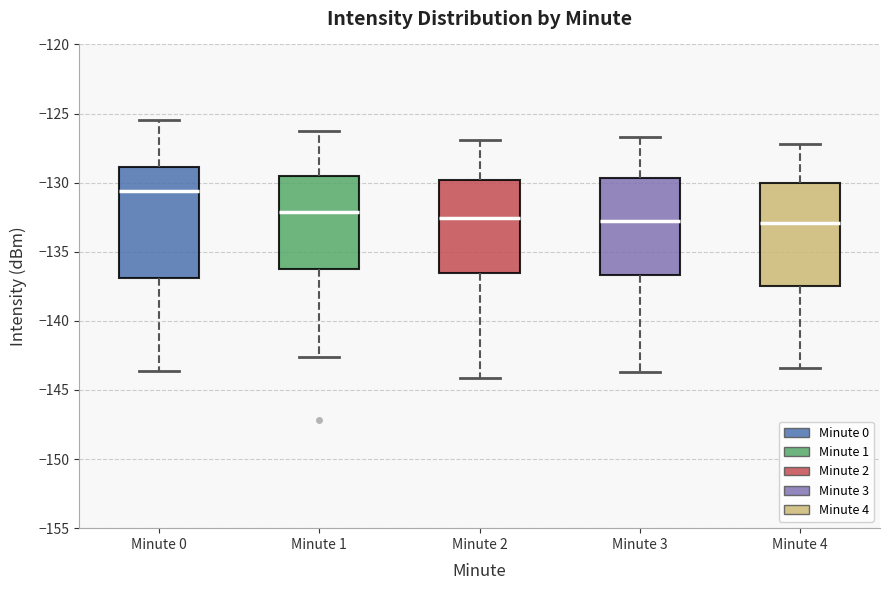

Where does the median line of the box for Minute 3 sit on the y-axis? The values are not printed on the chart, so give them approximately, as read against the axis.

-133.0